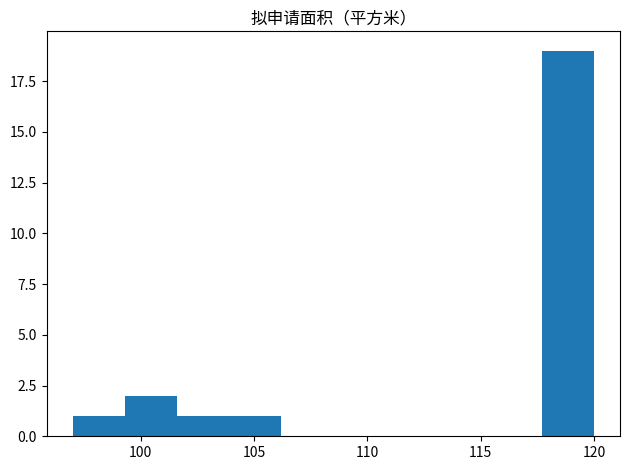

Over which range of the x-axis is the bar tallest?

117.7 to 120.0